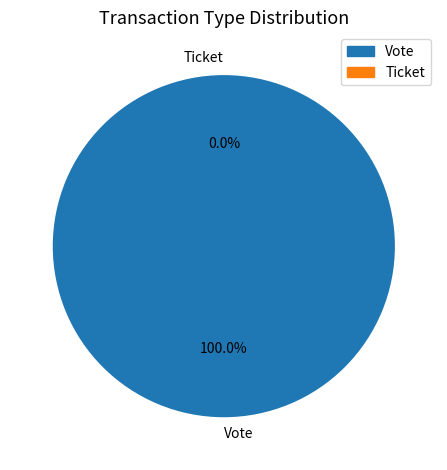

Is Ticket the majority of the pie?

No